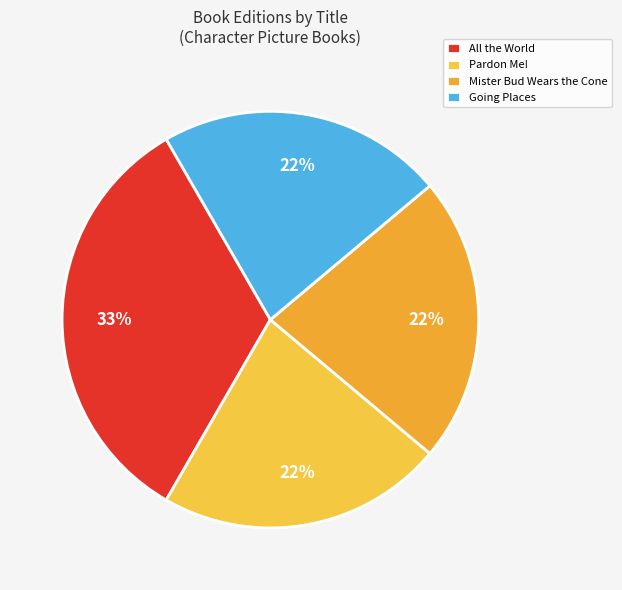

What is the largest slice in the pie chart?

All the World